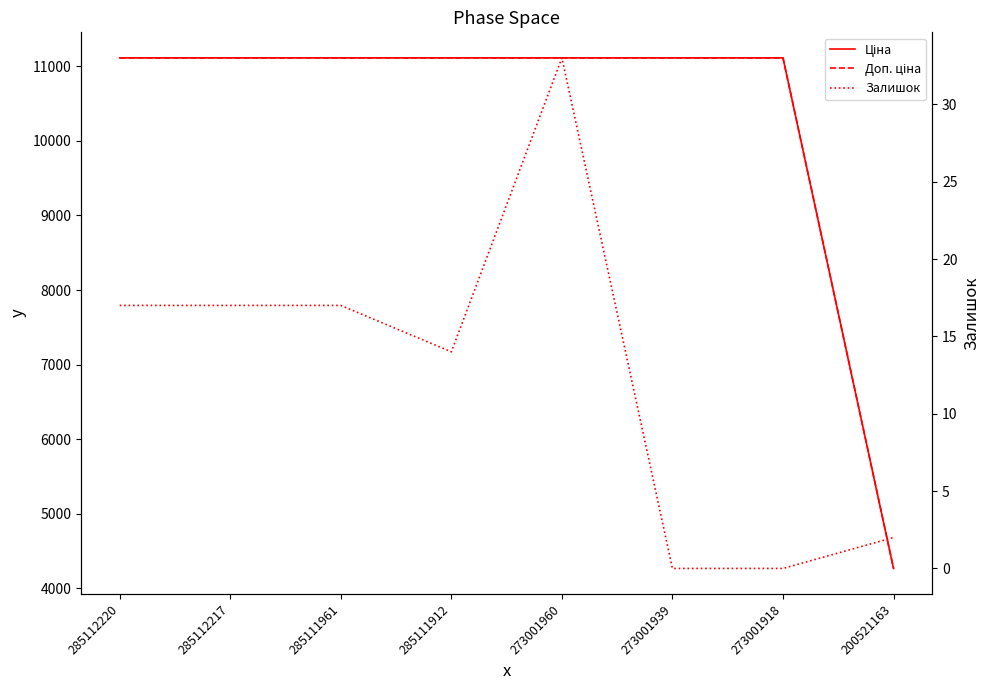

The Залишок series shows 16.0 at 273001960. True or false?

False